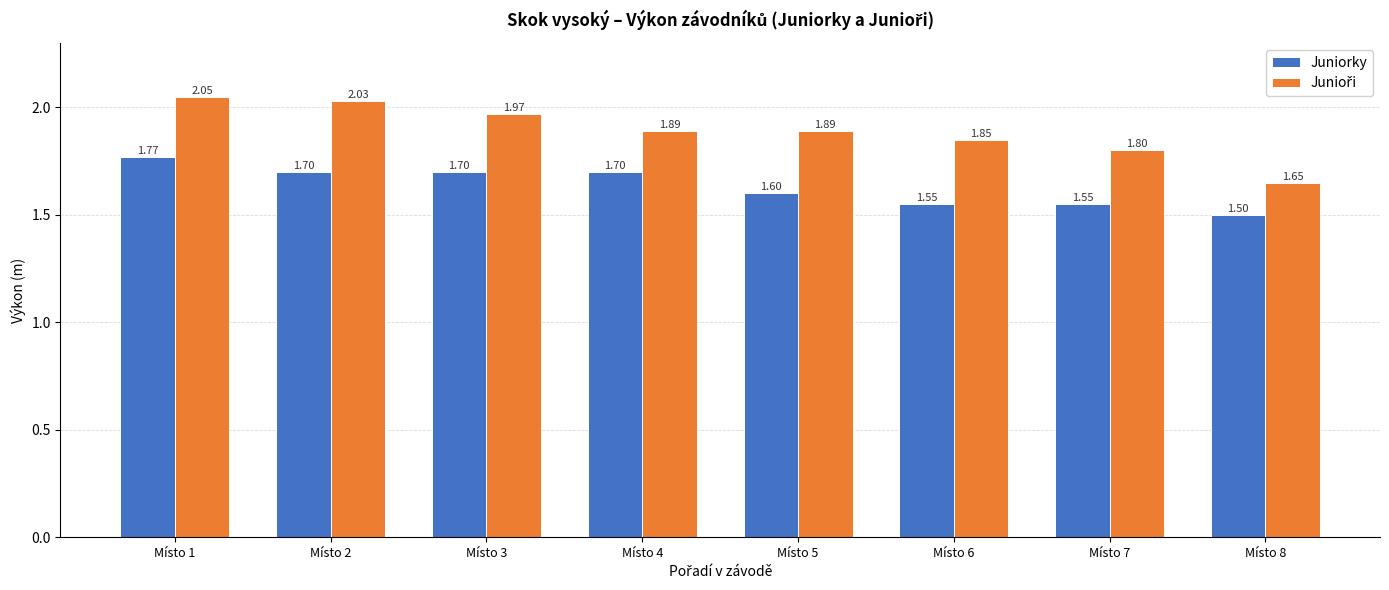

What is the sum of all Juniorky values?

13.1